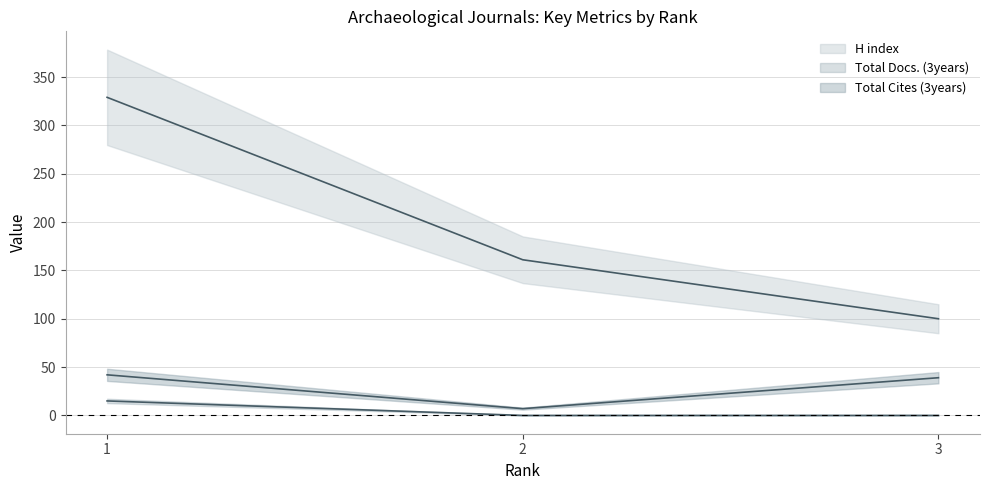

What is the spread (max minus min) of values at 2?

161